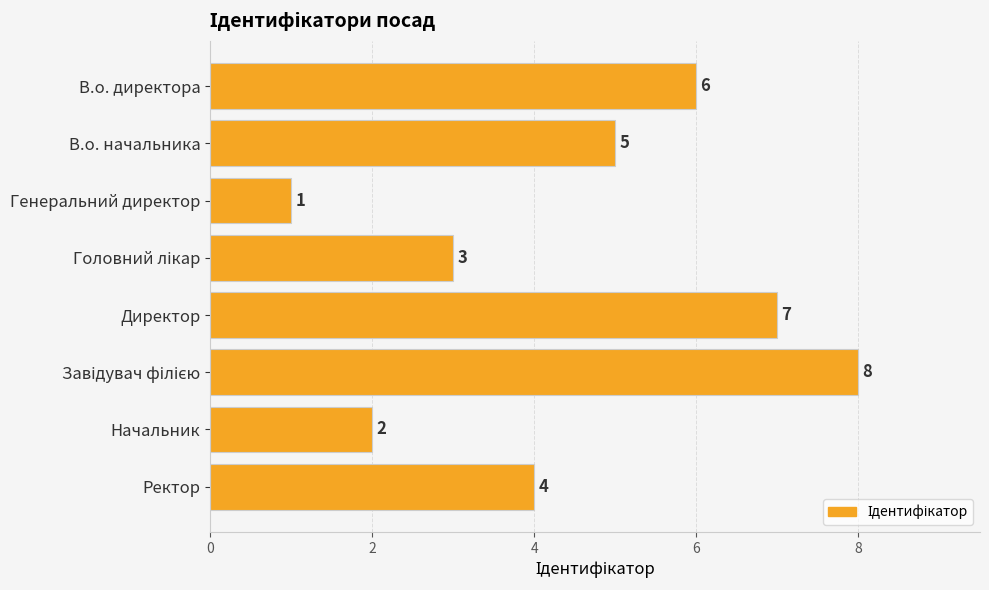

What is the value of the 4th bar from the top?

3